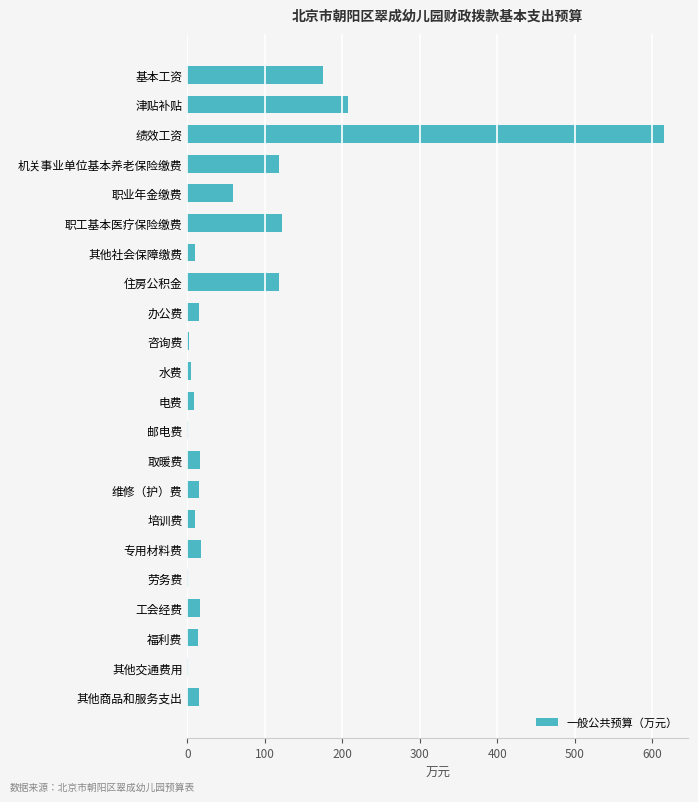

Are the bars horizontal?

Yes